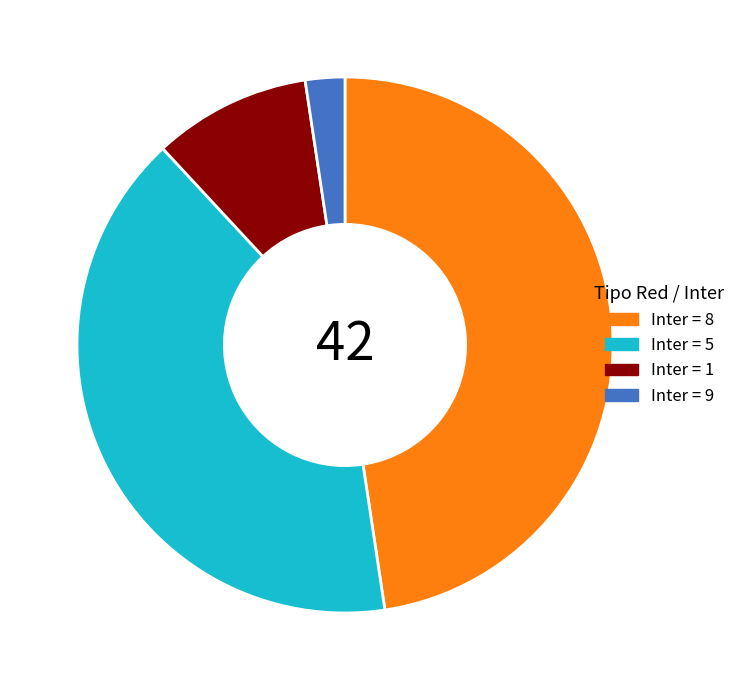

Count the number of slices in the pie.

4